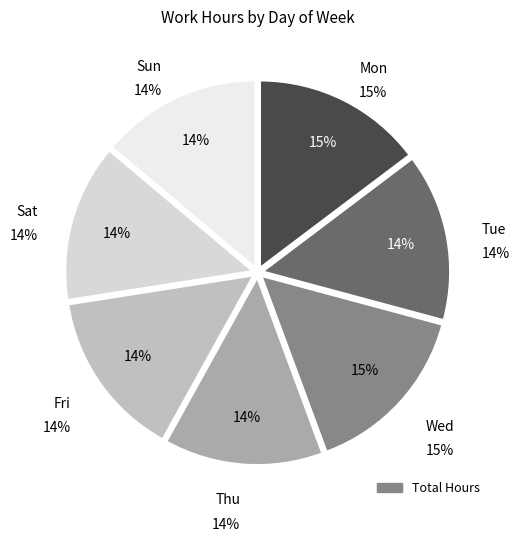

Approximately how many times larger is the value at Wed compared to Sun?

1.1